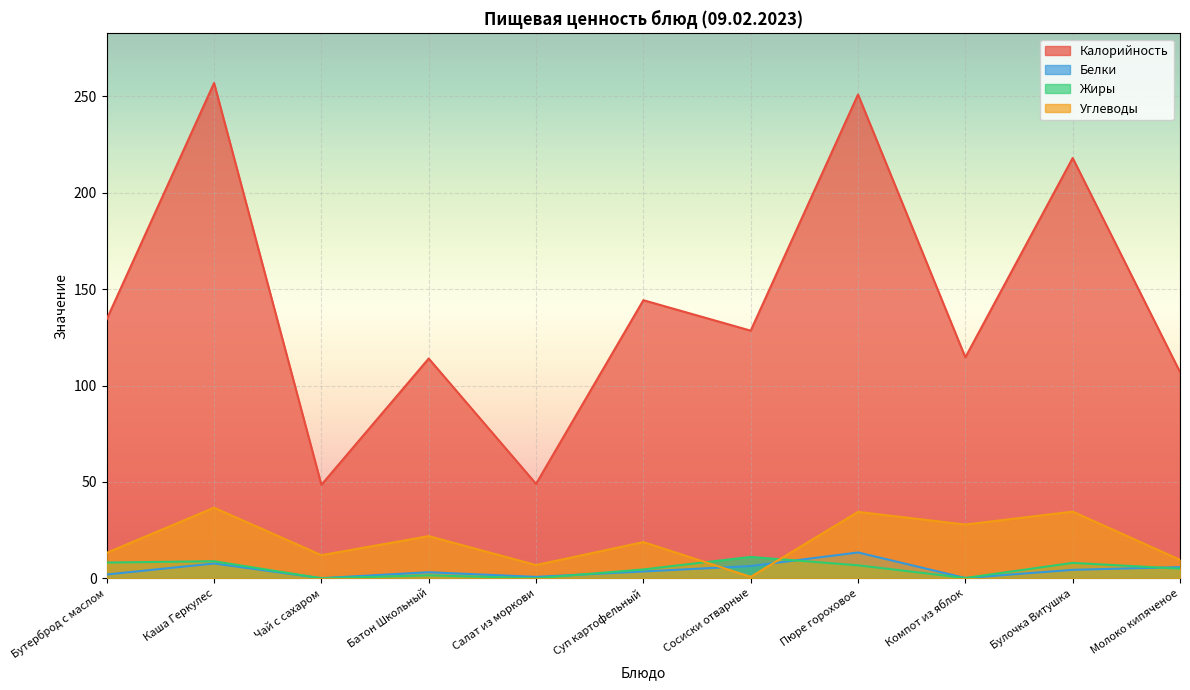

Between Каша Геркулес and Салат из моркови, which series saw the biggest shift?

Калорийность